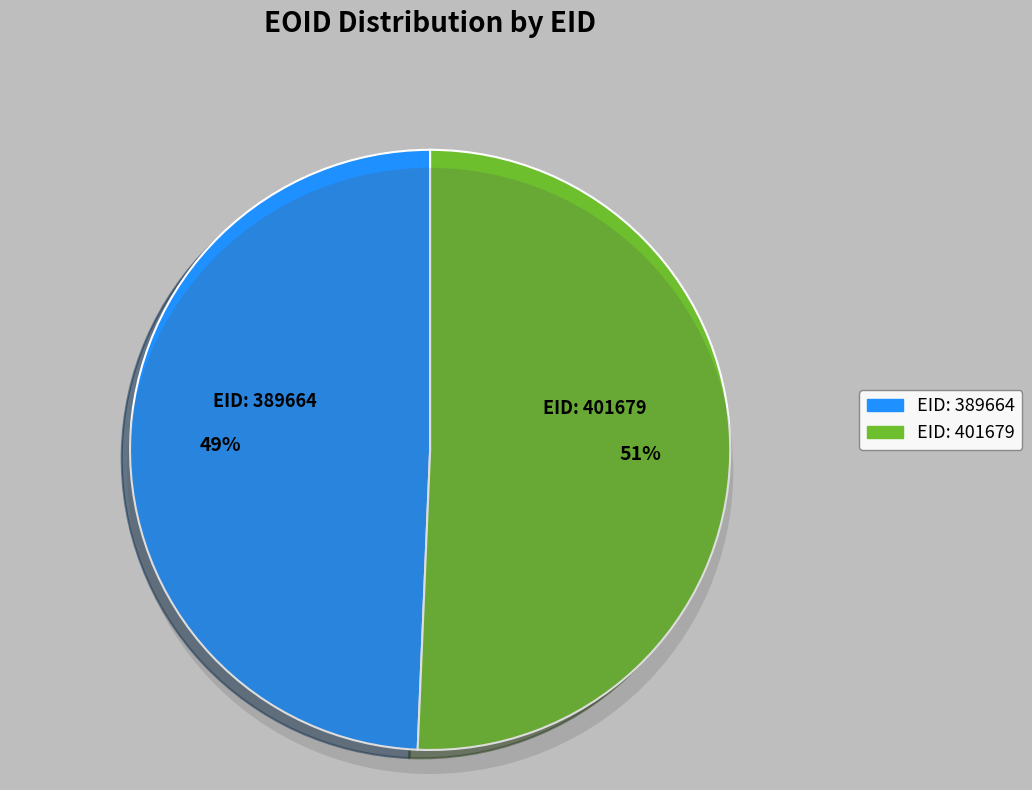

Between 401679 and 389664, which is larger?

401679